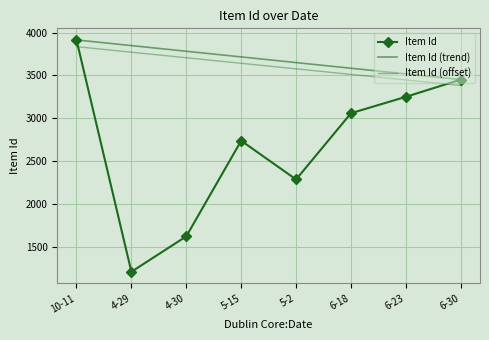

True or false: Item Id and Item Id (trend) cross at least once.

False